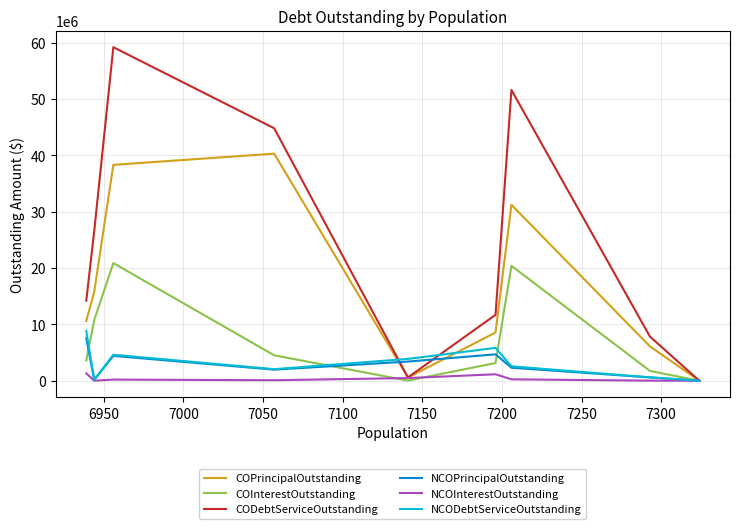

How many values in the COPrincipalOutstanding series are below 10605000?

4